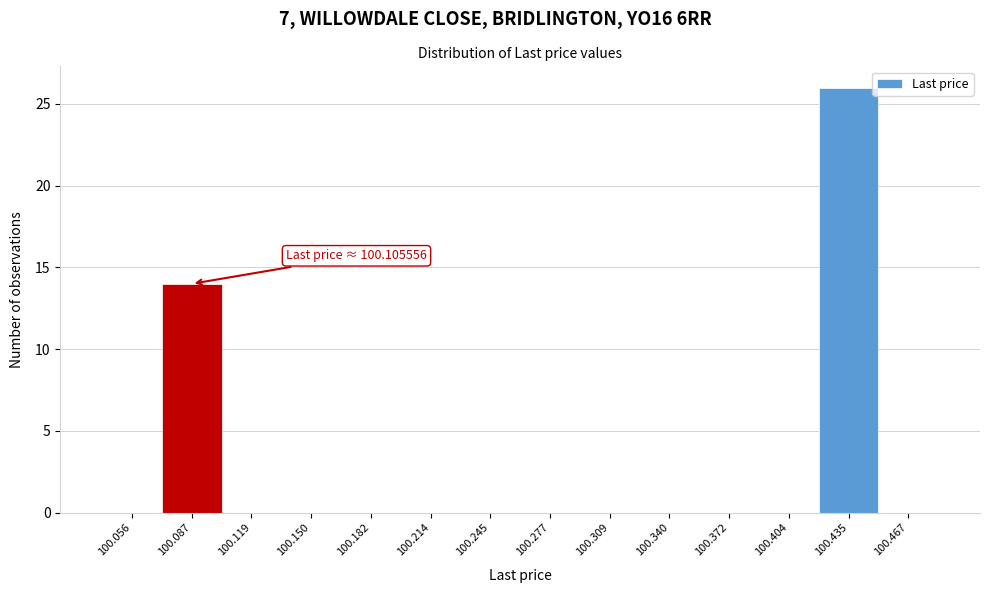

Reading left to right, what are all the values shown in this chart?

100.056=0	100.087=14	100.119=0	100.150=0	100.182=0	100.214=0	100.245=0	100.277=0	100.309=0	100.340=0	100.372=0	100.404=0	100.435=26	100.467=0